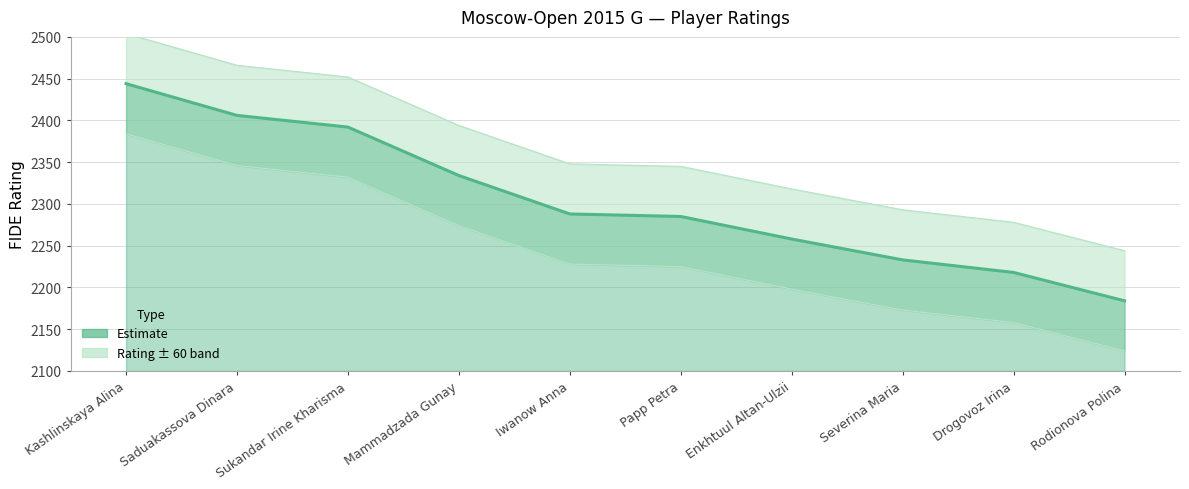

What is the maximum value shown in the chart?

2444